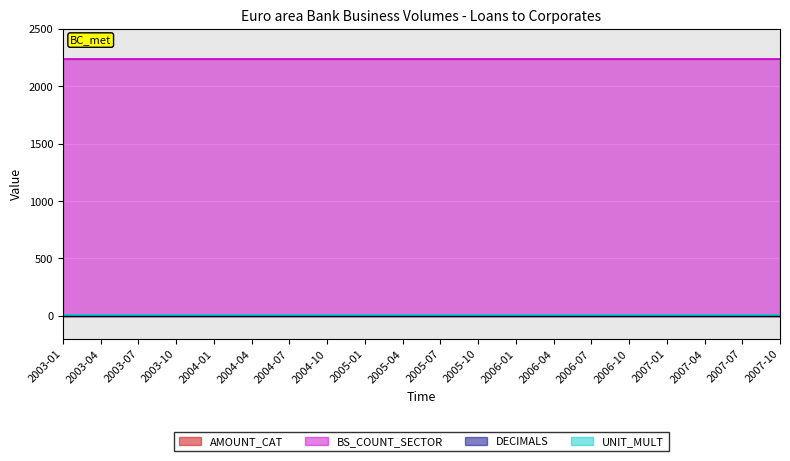

Rank the series at 2005-07 from lowest to highest value.

DECIMALS, AMOUNT_CAT, UNIT_MULT, BS_COUNT_SECTOR